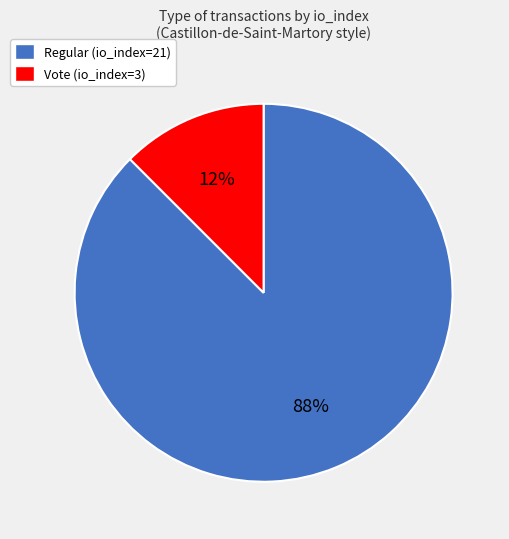

Count the number of slices in the pie.

2